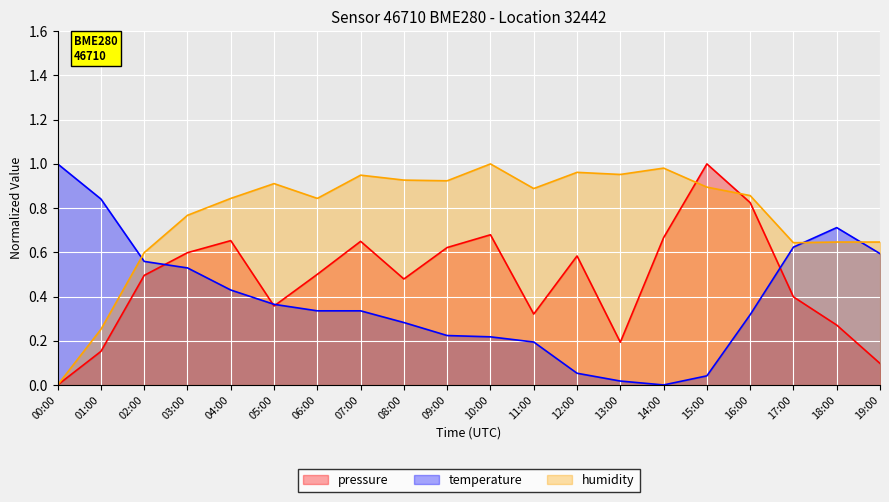

List the series in order of their peak value, highest first.

pressure, temperature, humidity